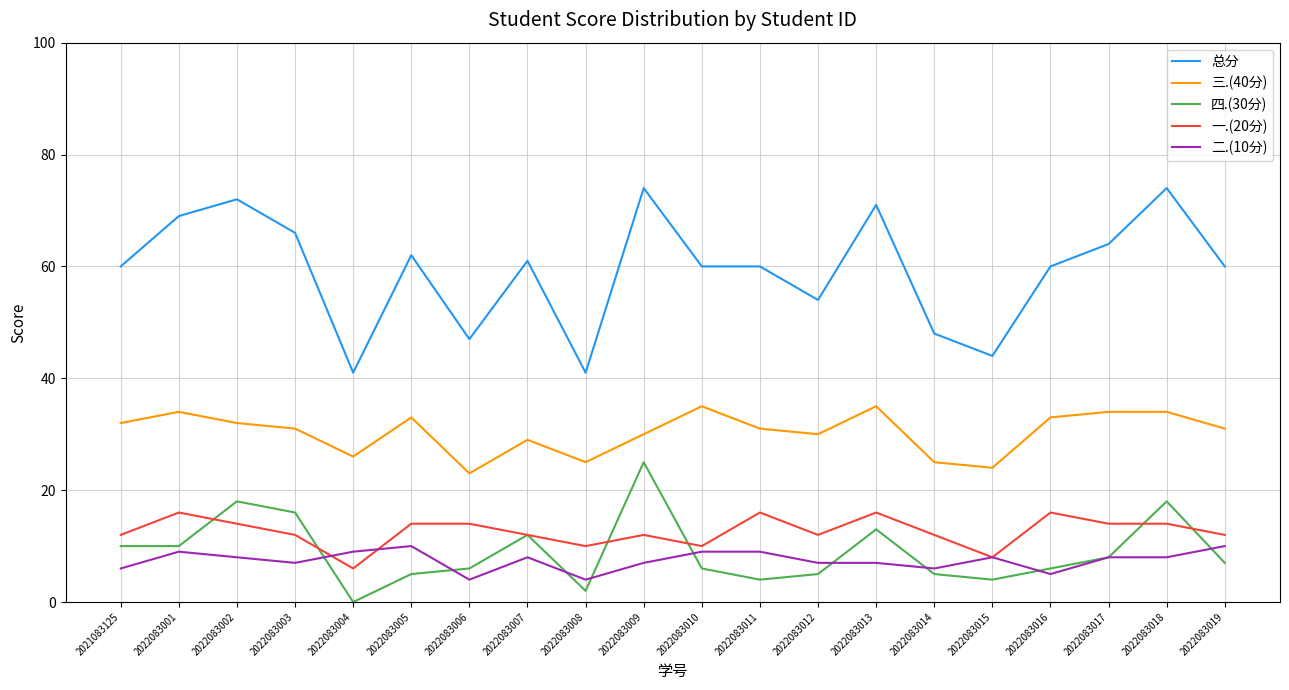

Between 2022083014 and 2022083018, which series saw the biggest shift?

总分